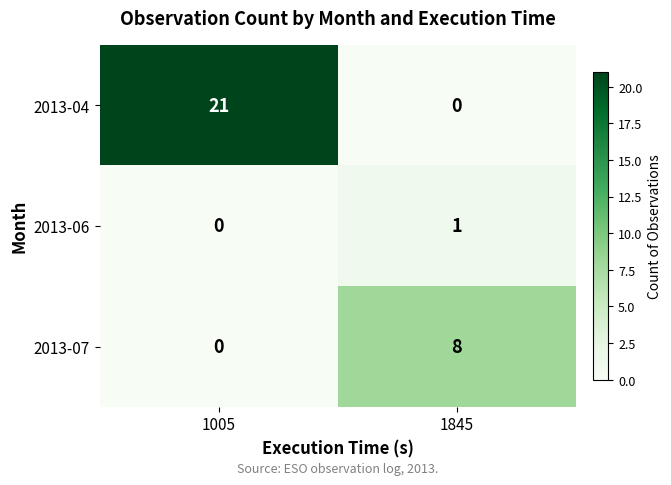

At 1845, list the series in order from smallest to largest.

2013-04, 2013-06, 2013-07